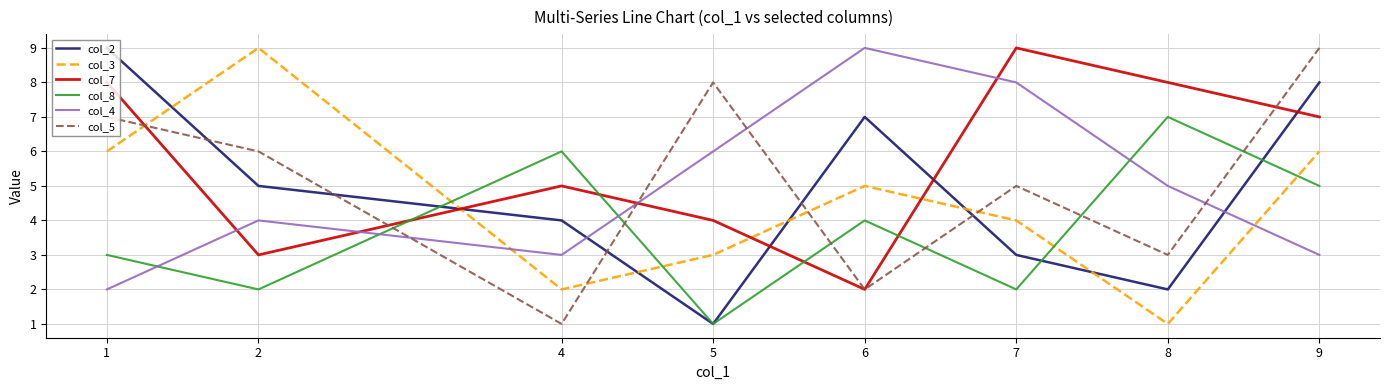

What is the difference between the second highest and minimum values in the col_5 series?

7